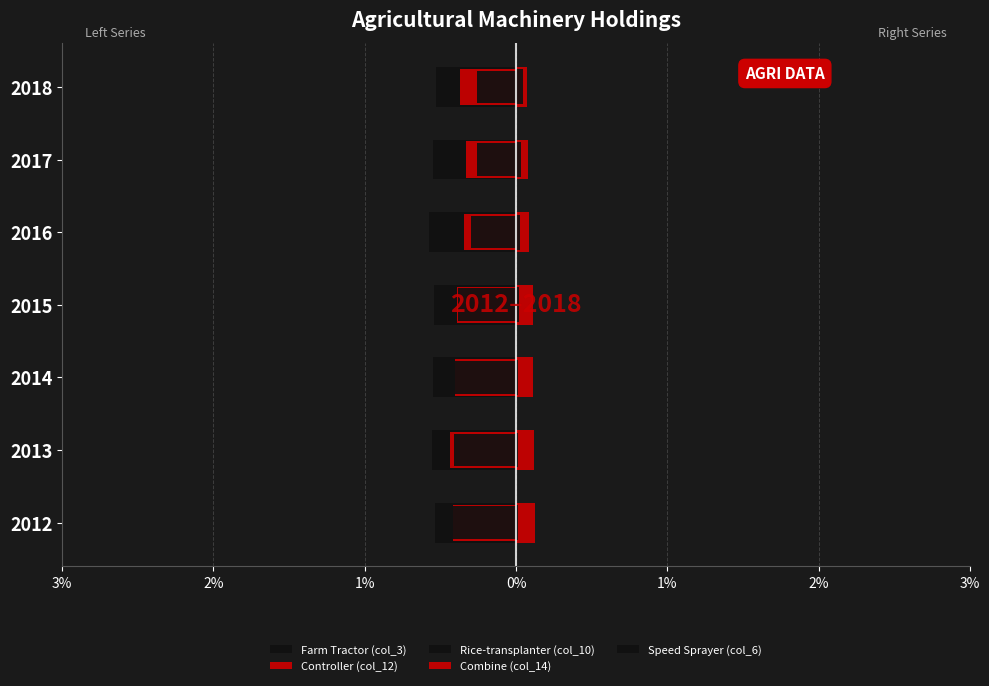

Reading left to right, transcribe all the data shown in this chart.

Farm Tractor (col_3): -0.5	-0.6	-0.5	-0.5	-0.6	-0.5	-0.5
Controller (col_12): -0.4	-0.4	-0.4	-0.4	-0.3	-0.3	-0.4
Rice-transplanter (col_10): -0.4	-0.4	-0.4	-0.4	-0.3	-0.3	-0.3
Combine (col_14): 0.1	0.1	0.1	0.1	0.1	0.1	0.1
Speed Sprayer (col_6): 0.0	0.0	0.0	0.0	0.0	0.0	0.0